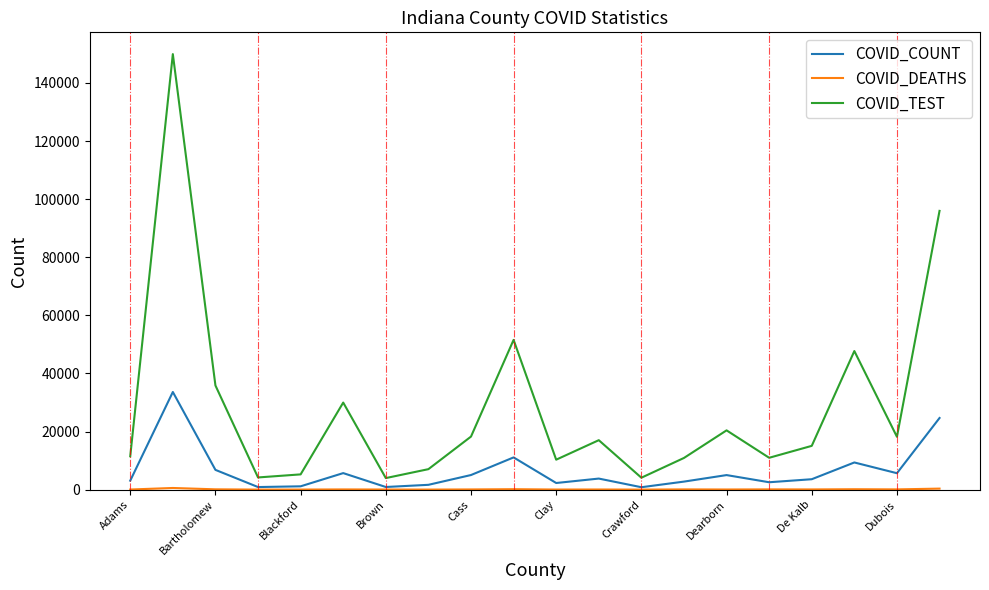

Which series has the largest range (max minus min)?

COVID_TEST